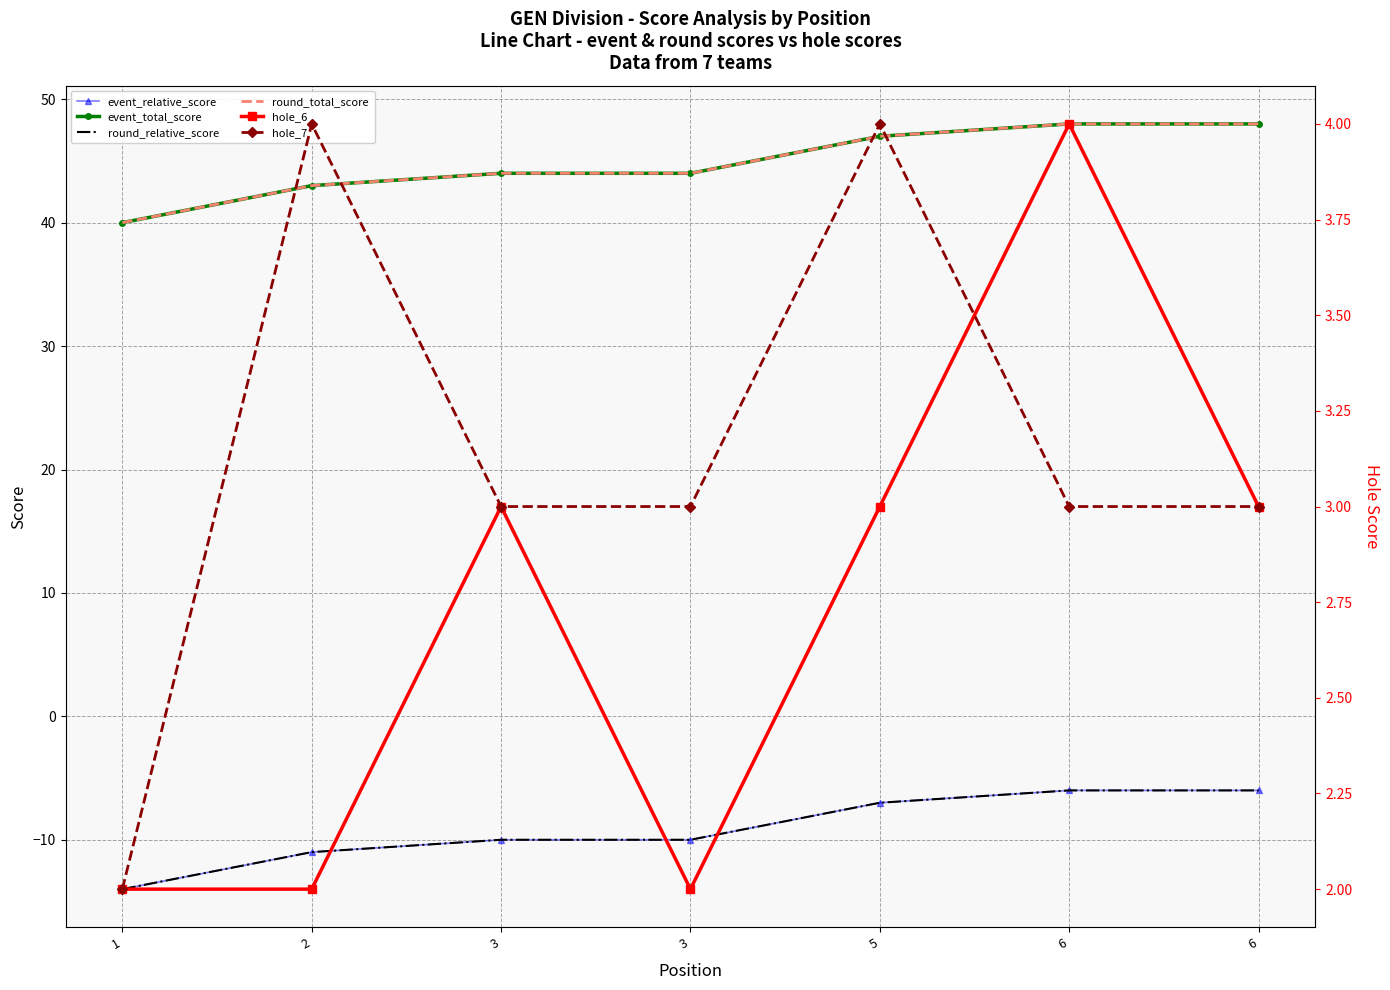

Between 3 and 6, which series saw the biggest shift?

event_relative_score